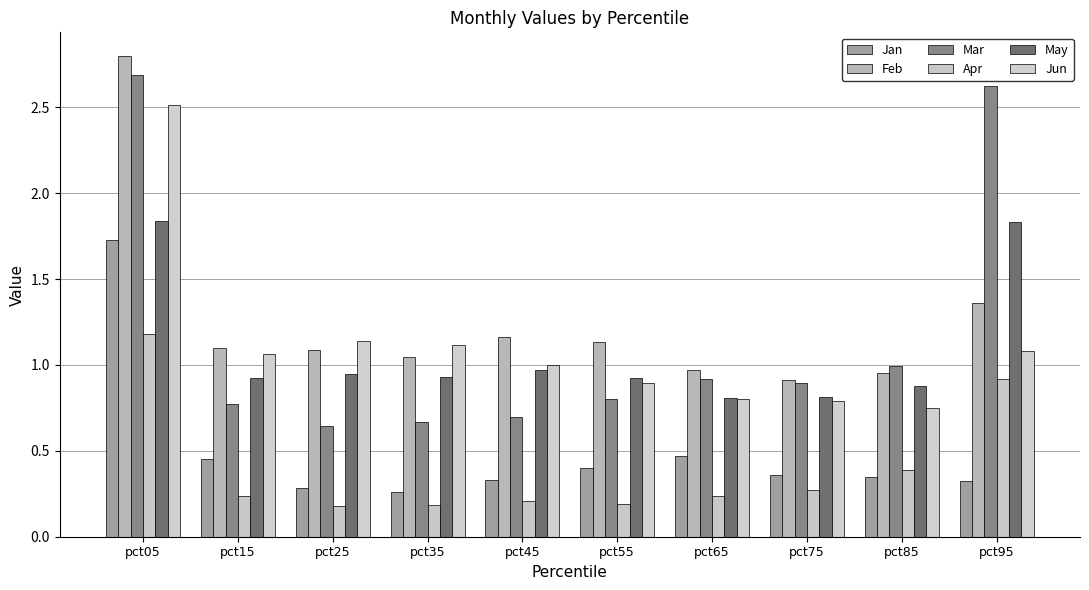

True or false: Apr has a value of 0.3 at pct35.

False